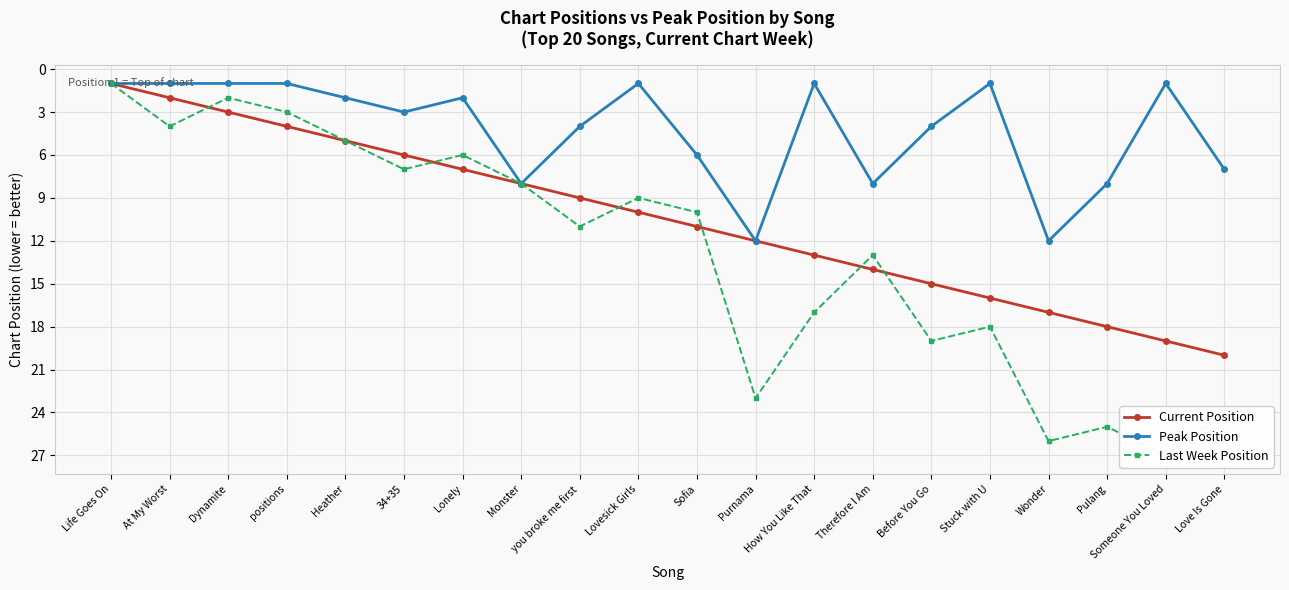

Where does the Last Week Position series first go above 11?

Purnama